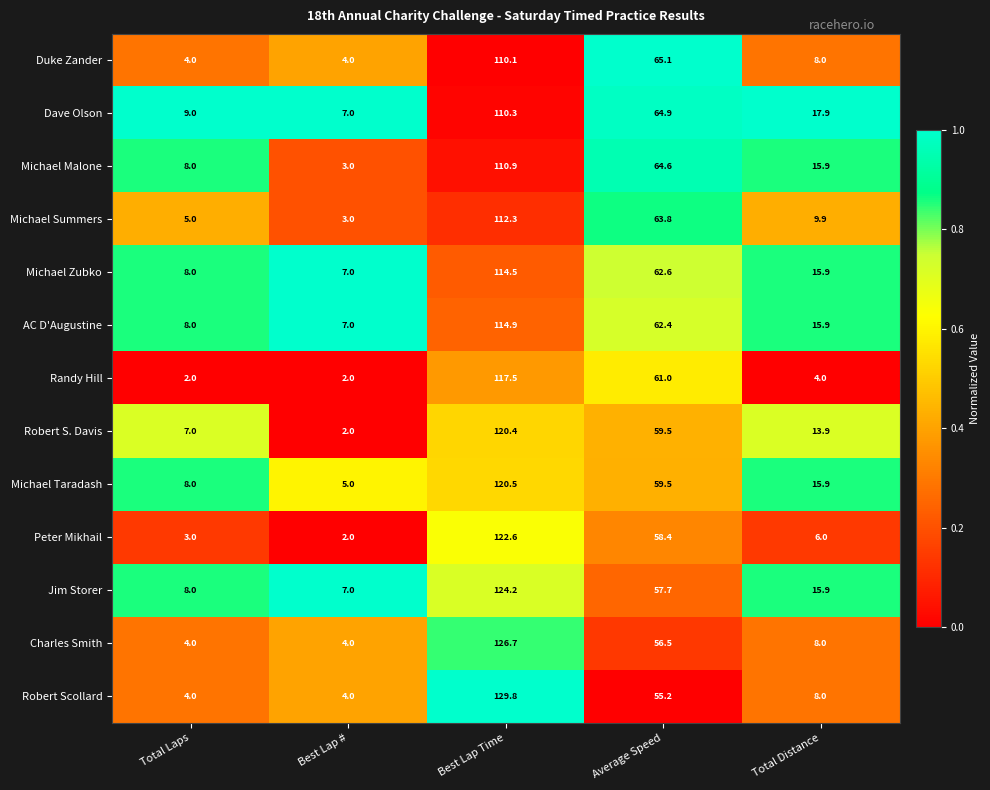

At which label is Michael Summers closest to 57?

Average Speed